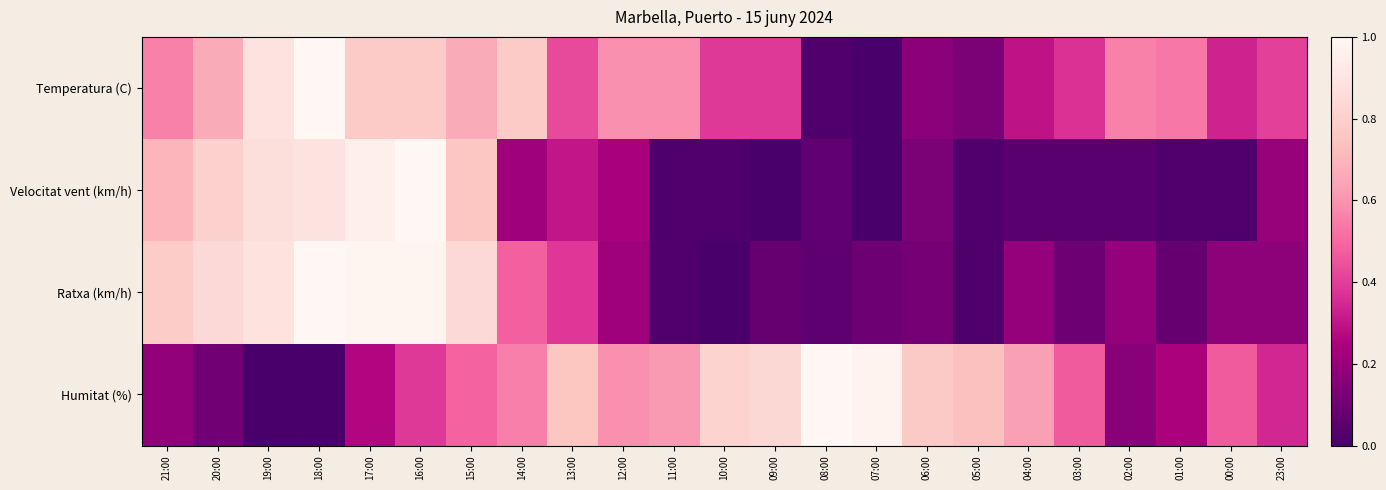

How many categories are shown in the chart?

23